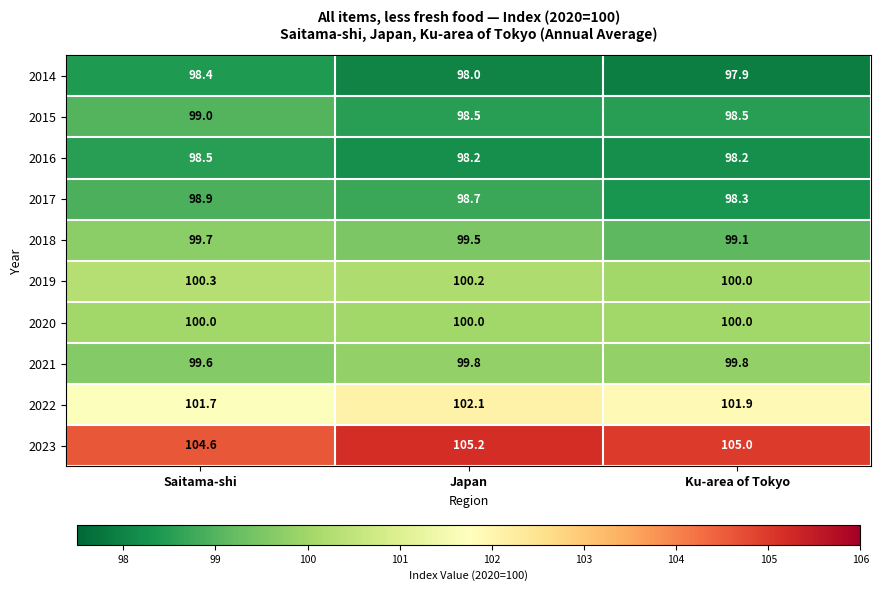

Reading left to right, extract all data points from this chart.

2014: 98.4	98.0	97.9
2015: 99.0	98.5	98.5
2016: 98.5	98.2	98.2
2017: 98.9	98.7	98.3
2018: 99.7	99.5	99.1
2019: 100.3	100.2	100.0
2020: 100.0	100.0	100.0
2021: 99.6	99.8	99.8
2022: 101.7	102.1	101.9
2023: 104.6	105.2	105.0